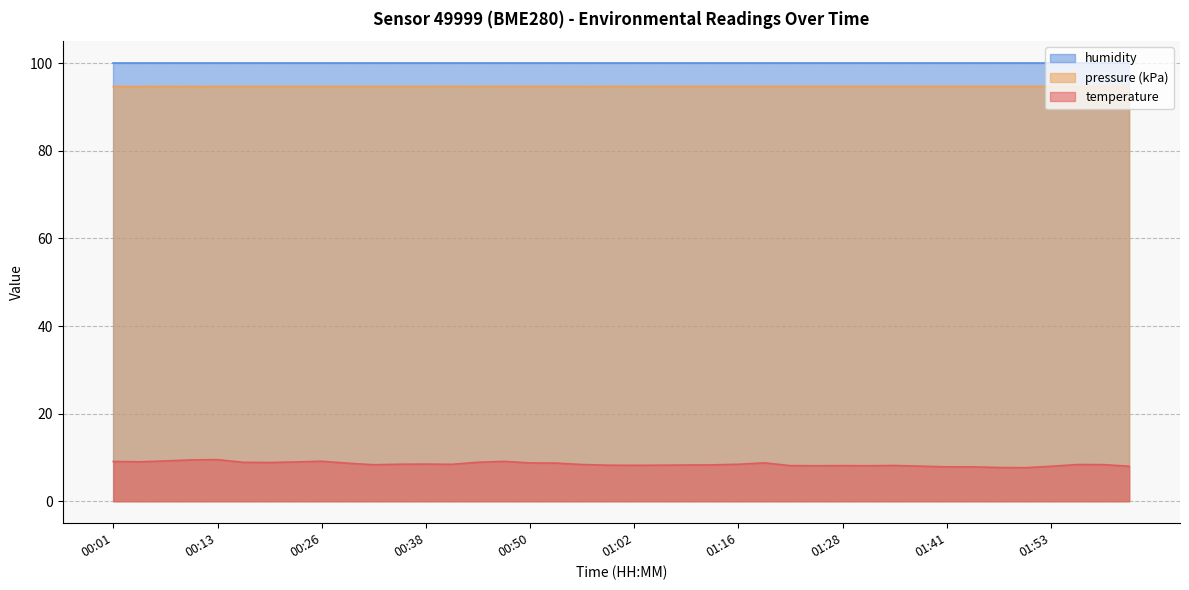

What is the value of the 17th point from the left?

8.8